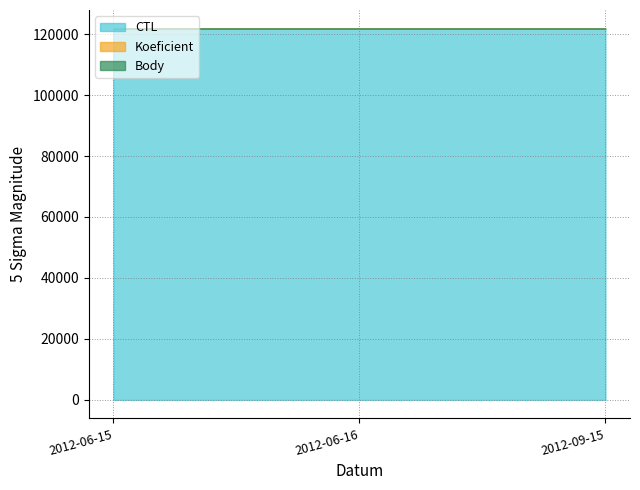

What is the difference between the maximum and minimum values in the Body series?

2.5